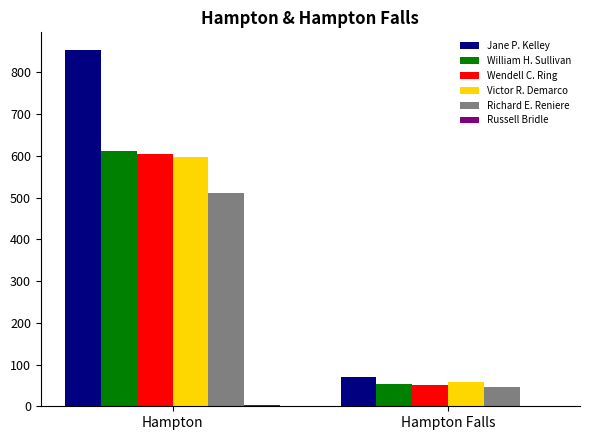

Which series changed the most between Hampton and Hampton Falls?

Jane P. Kelley